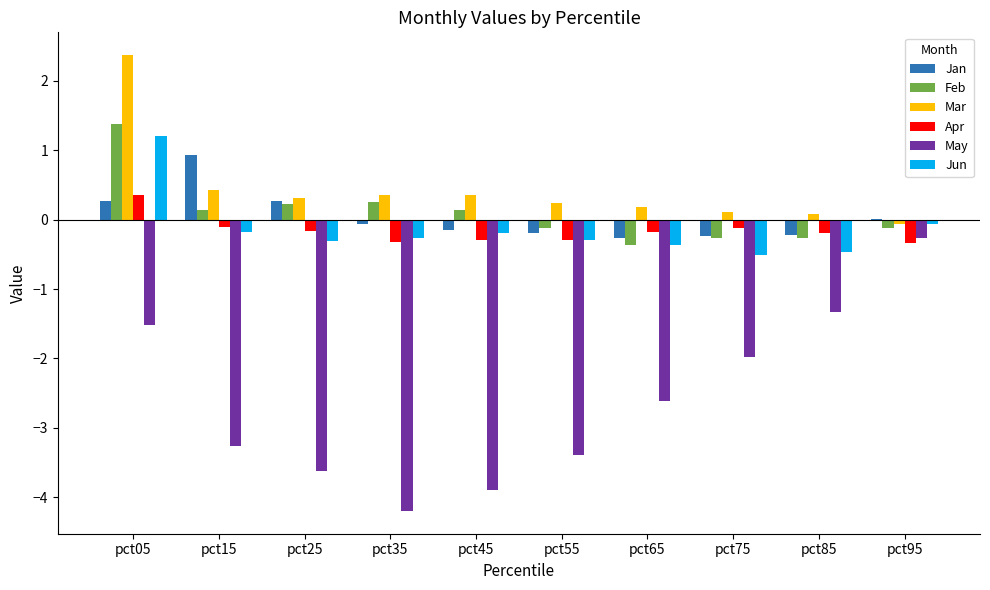

Which series has the widest spread of values?

May